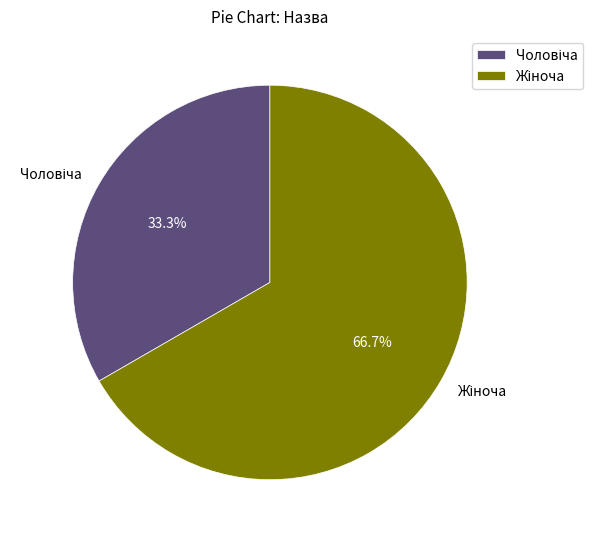

Is there a majority slice in this chart?

Yes